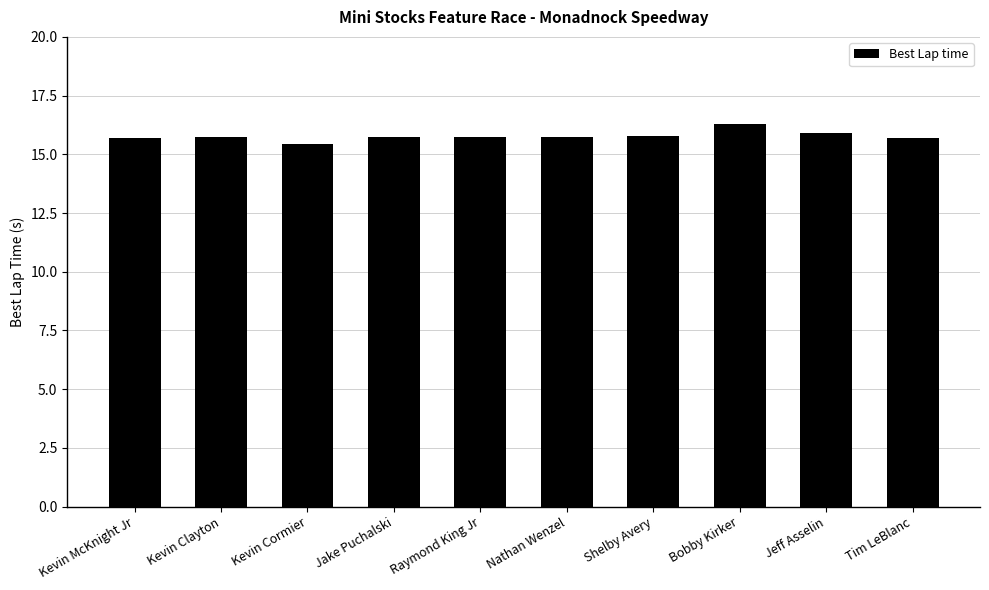

What position from the right is Kevin Cormier?

8